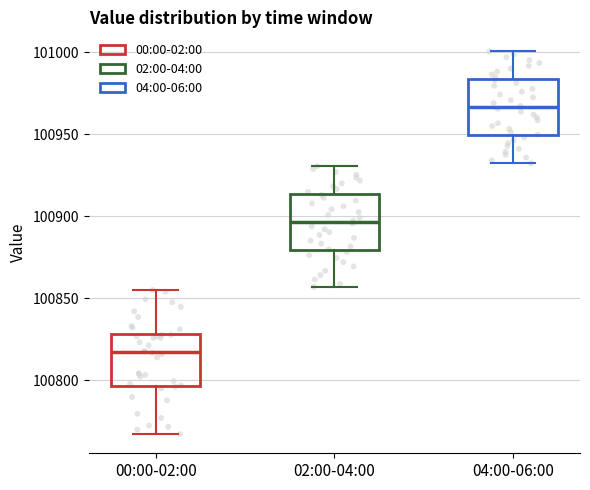

Reading left to right, read every box against the y-axis: the position of its median line, the range the box covers, and the ends of its whiskers. The values are not printed on the chart, so give them approximately, as read against the axis.

00:00-02:00: median 100815, box 100795 to 100830, whiskers 100765 to 100855
02:00-04:00: median 100895, box 100880 to 100915, whiskers 100855 to 100930
04:00-06:00: median 100965, box 100950 to 100985, whiskers 100930 to 101000